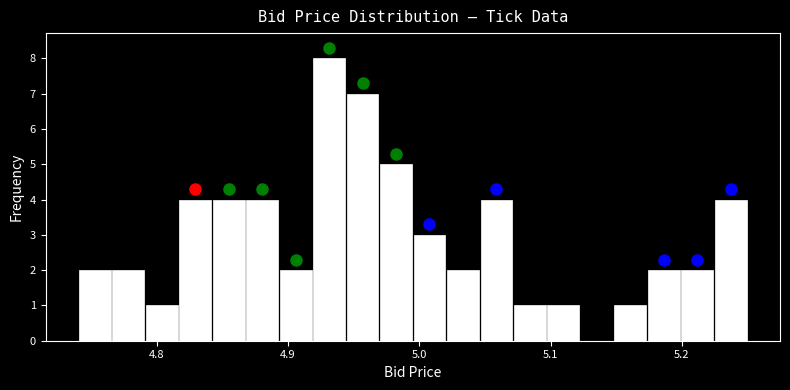

Around what value on the x-axis is the tallest bar? Give the approximate position of its centre, as read against the axis.

4.93